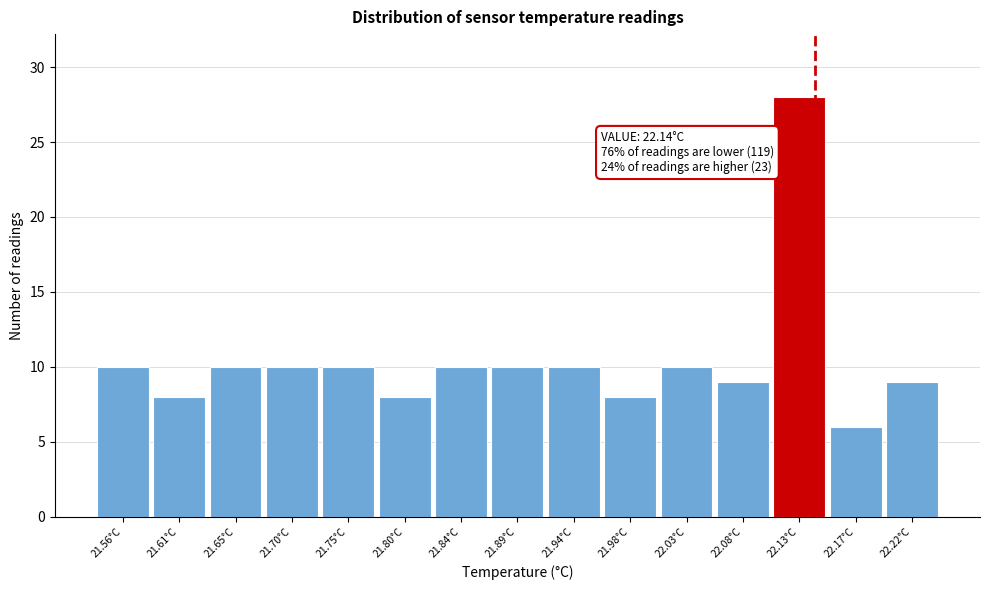

Which range on the x-axis has the tallest bar?

22.105 to 22.150